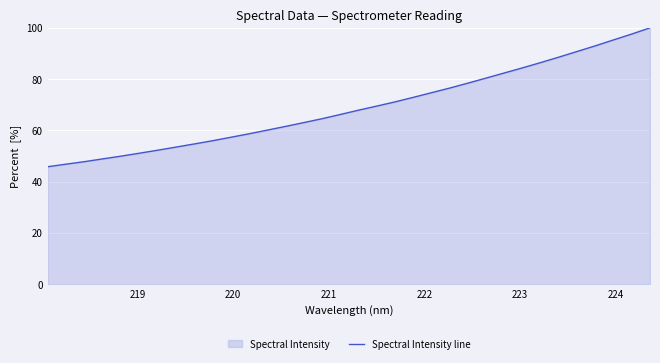

What is the difference between the maximum and minimum values?

54.2